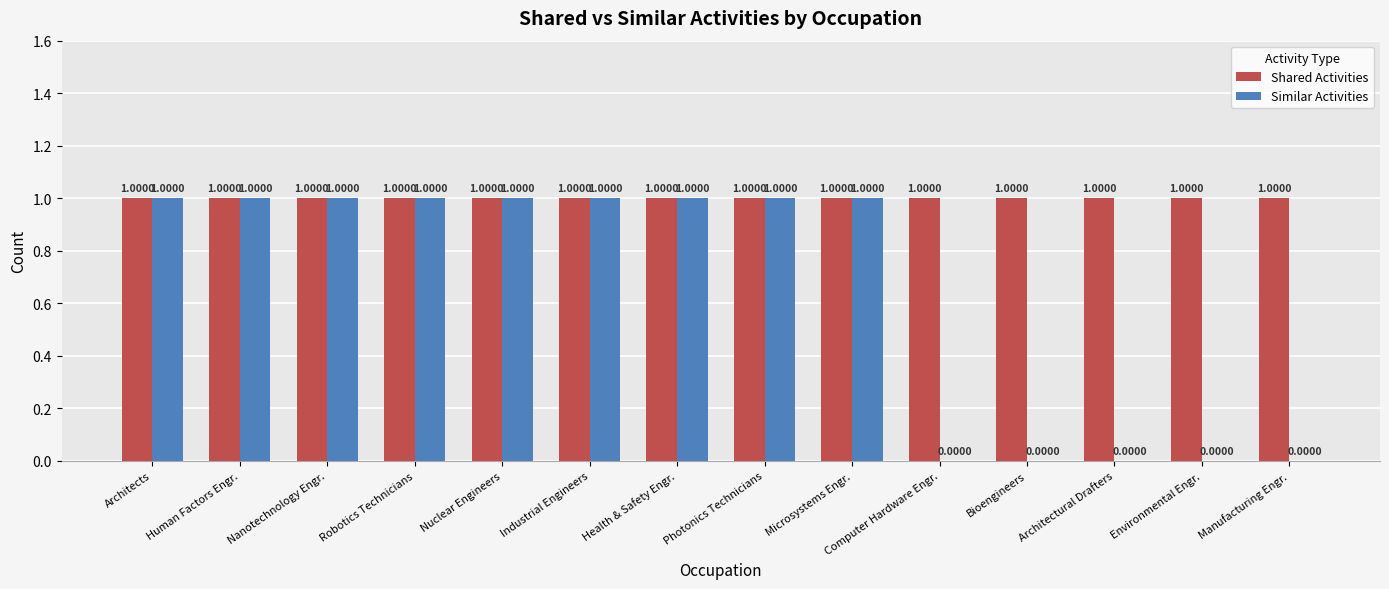

Which series has the largest total across all categories?

Shared Activities